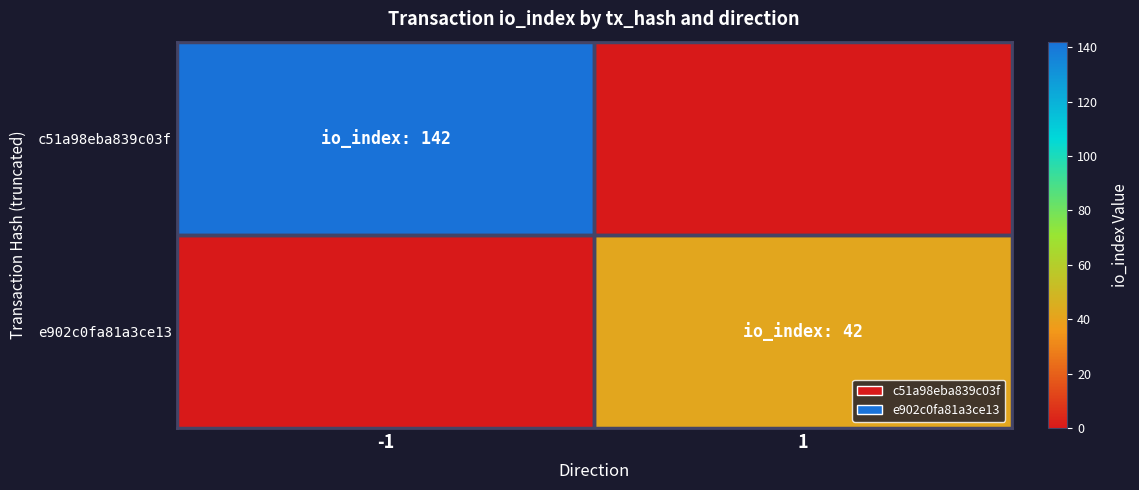

List the series in order of their peak value, lowest first.

e902c0fa81a3ce13, c51a98eba839c03f